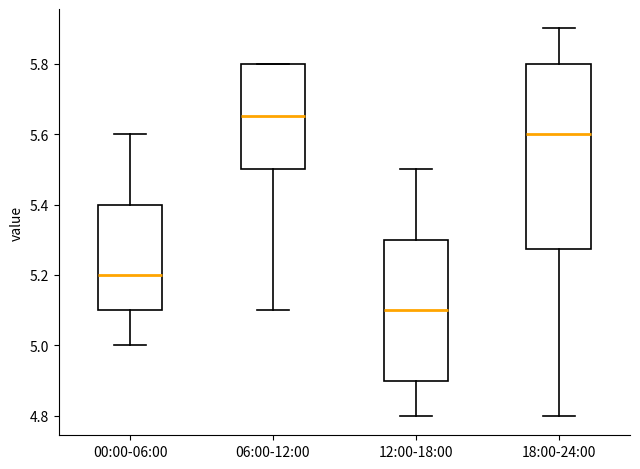

Where is the upper edge of the box for 18:00-24:00 on the y-axis? The values are not printed on the chart, so give them approximately, as read against the axis.

5.80